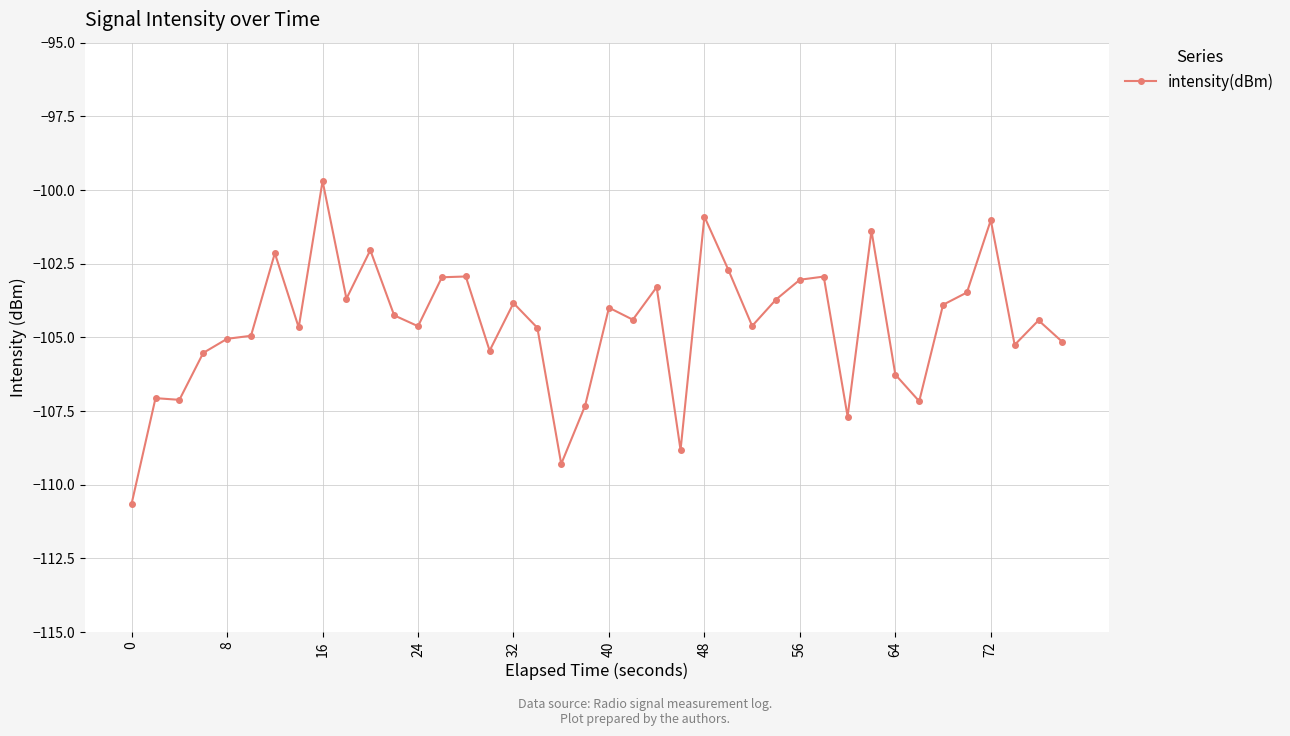

What is the value of the 35th point from the left?

-103.9